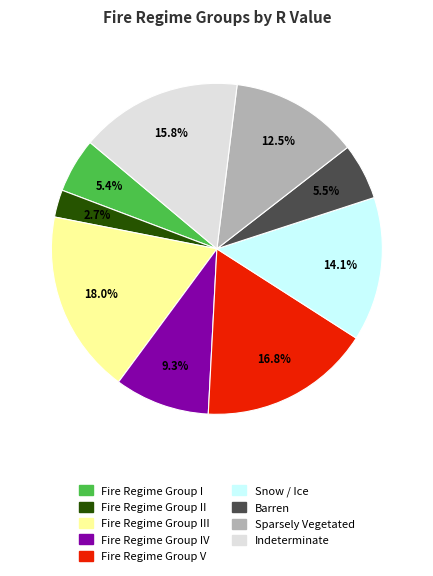

Does any single category account for the majority?

No